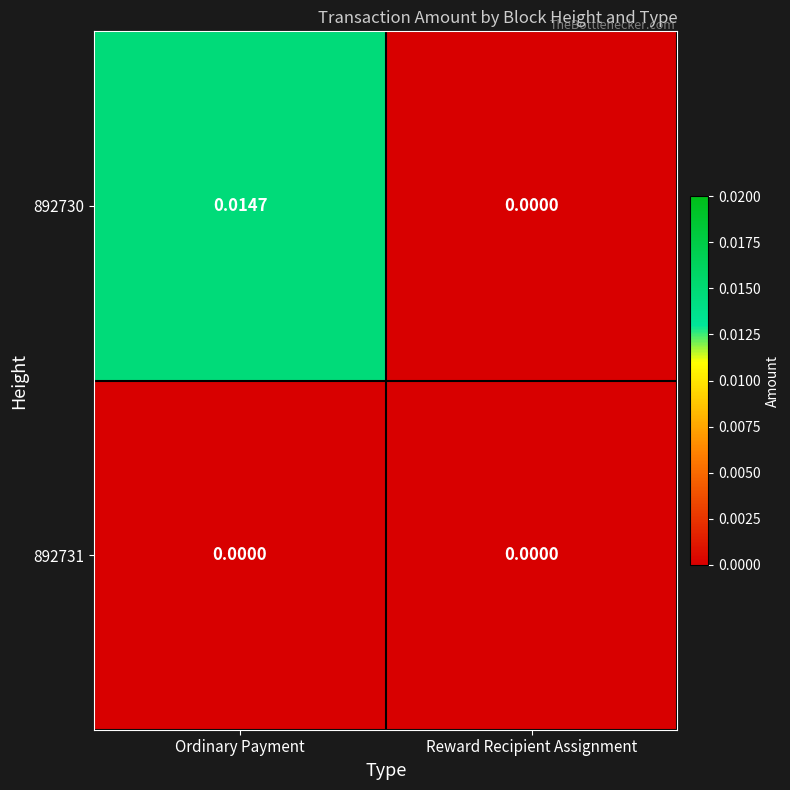

List the labels in order of 892730 value, smallest first.

Reward Recipient Assignment, Ordinary Payment